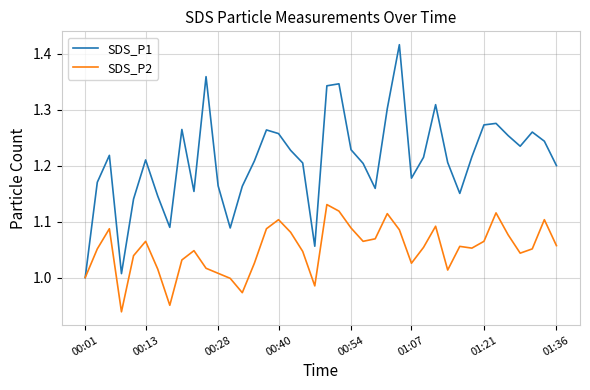

How many lines are shown in the chart?

2